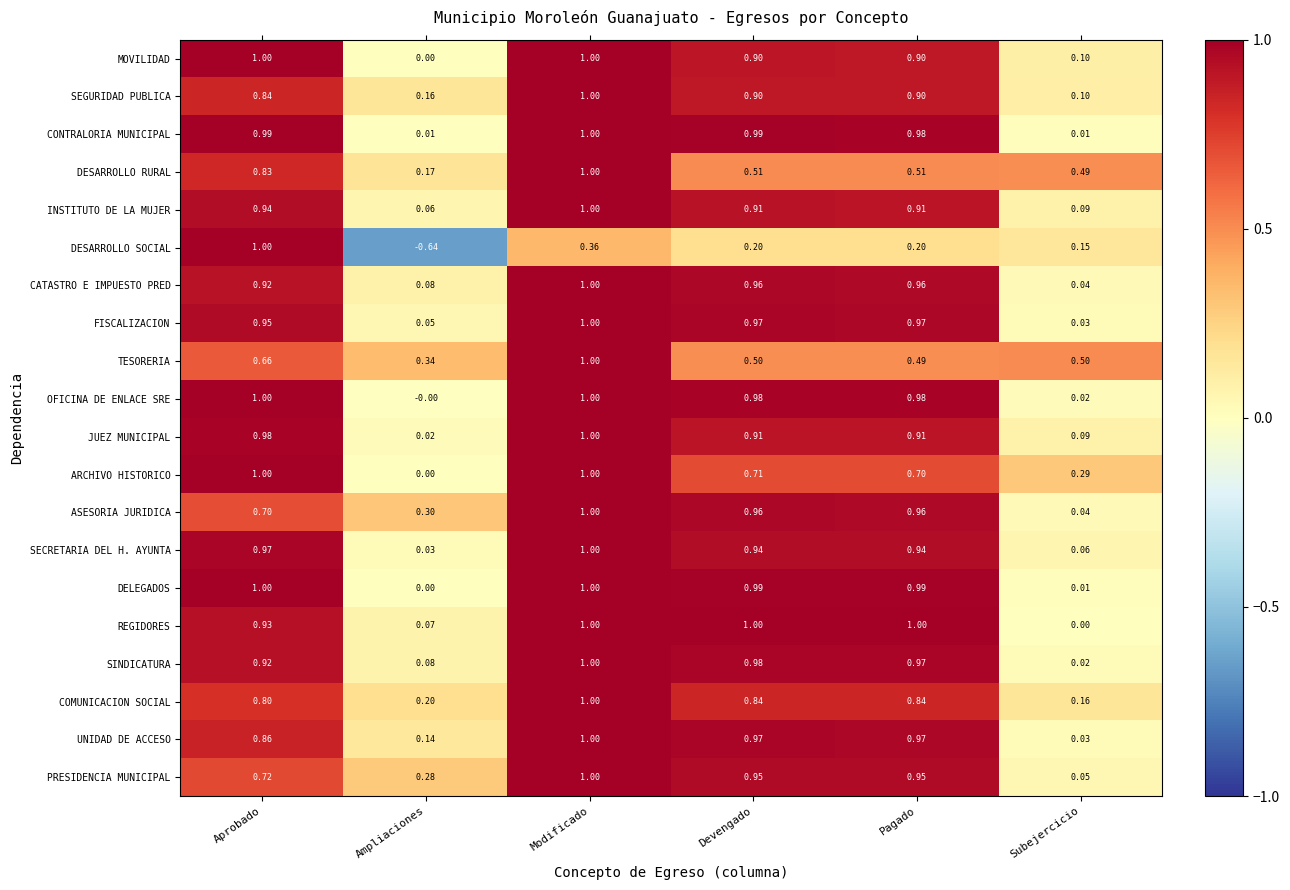

Where is OFICINA DE ENLACE SRE nearest to the value 0?

Ampliaciones